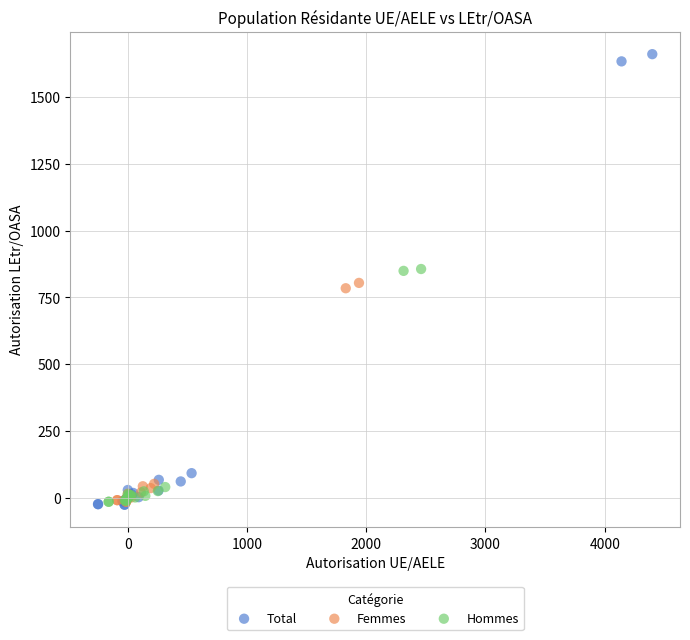

Which series has the widest spread of Y values?

Total